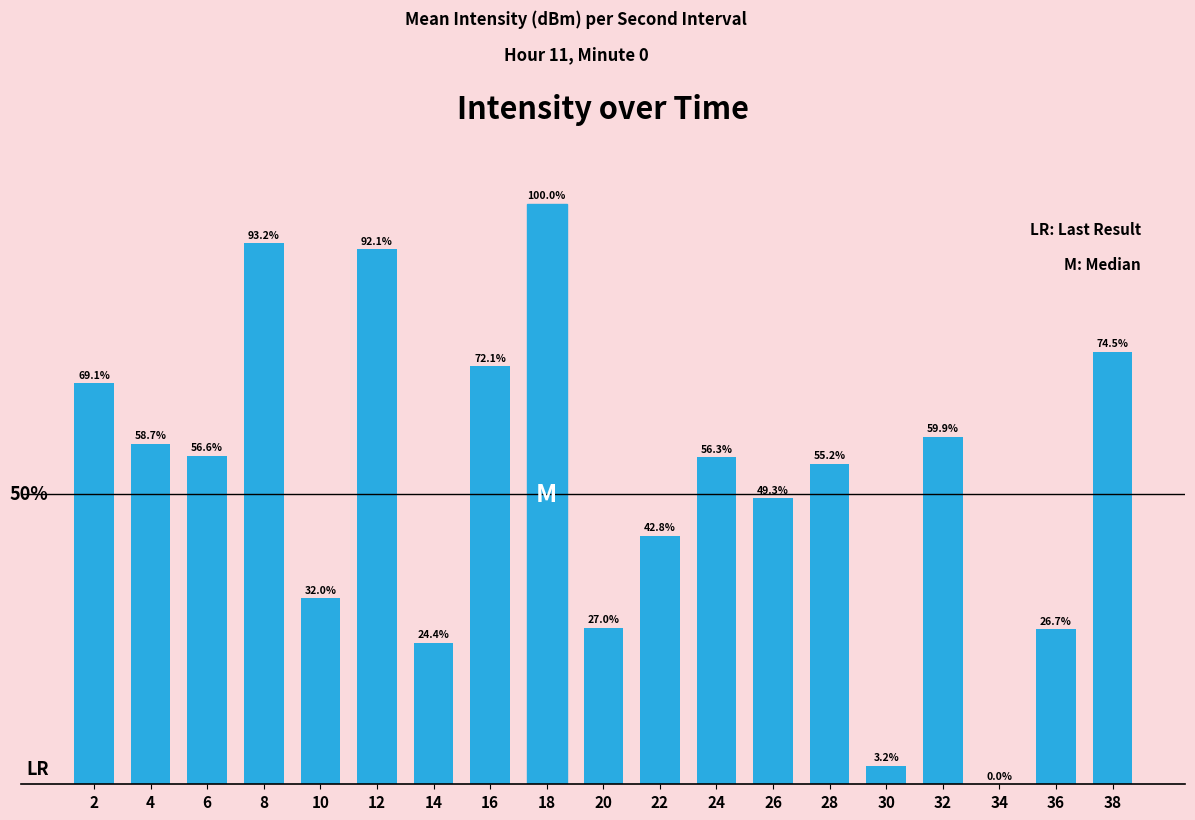

Reading right to left, list all the values displayed in this chart.

38=74.5	36=26.7	34=0.0	32=59.9	30=3.2	28=55.2	26=49.3	24=56.3	22=42.8	20=27.0	18=100.0	16=72.1	14=24.4	12=92.1	10=32.0	8=93.2	6=56.6	4=58.7	2=69.1